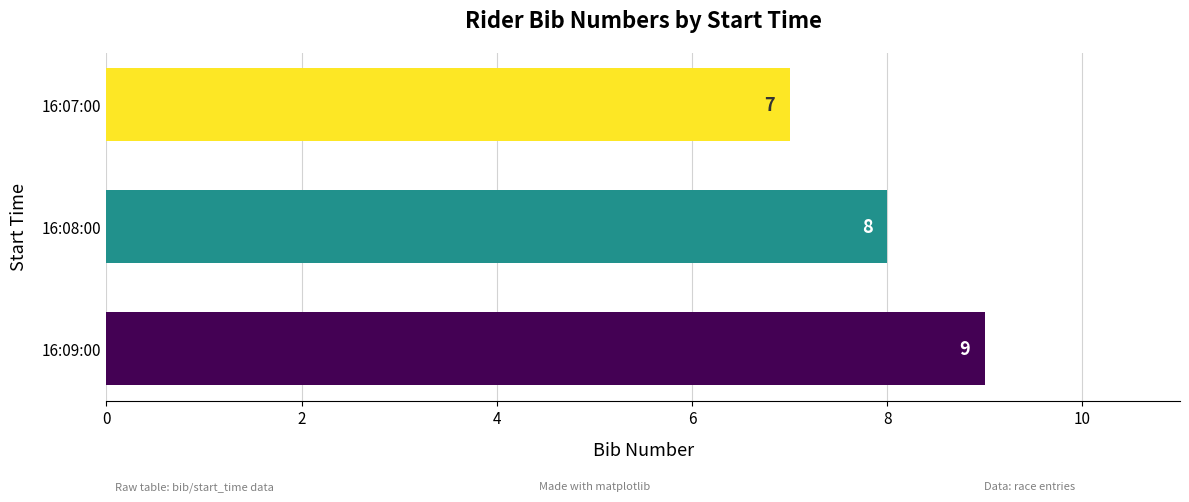

What is the ratio of the value at 16:09:00 to the value at 16:08:00?

1.1